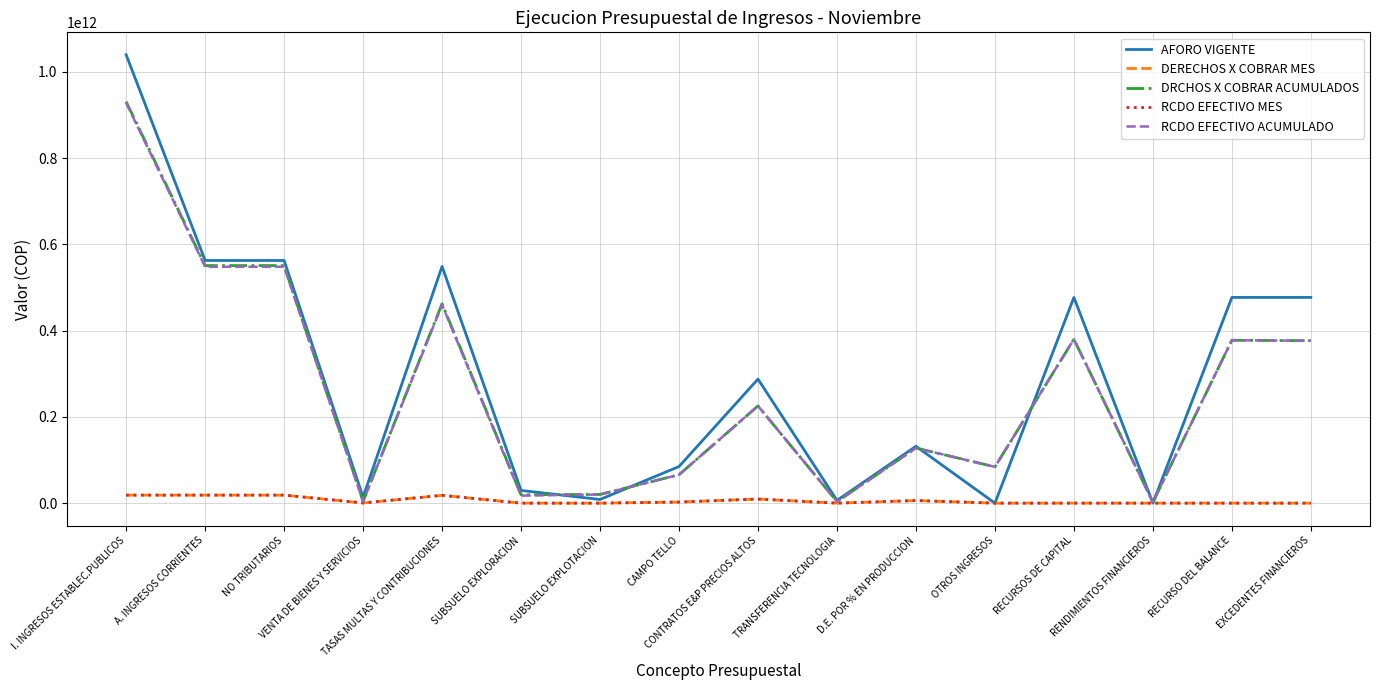

Which series has the widest spread of values?

AFORO VIGENTE